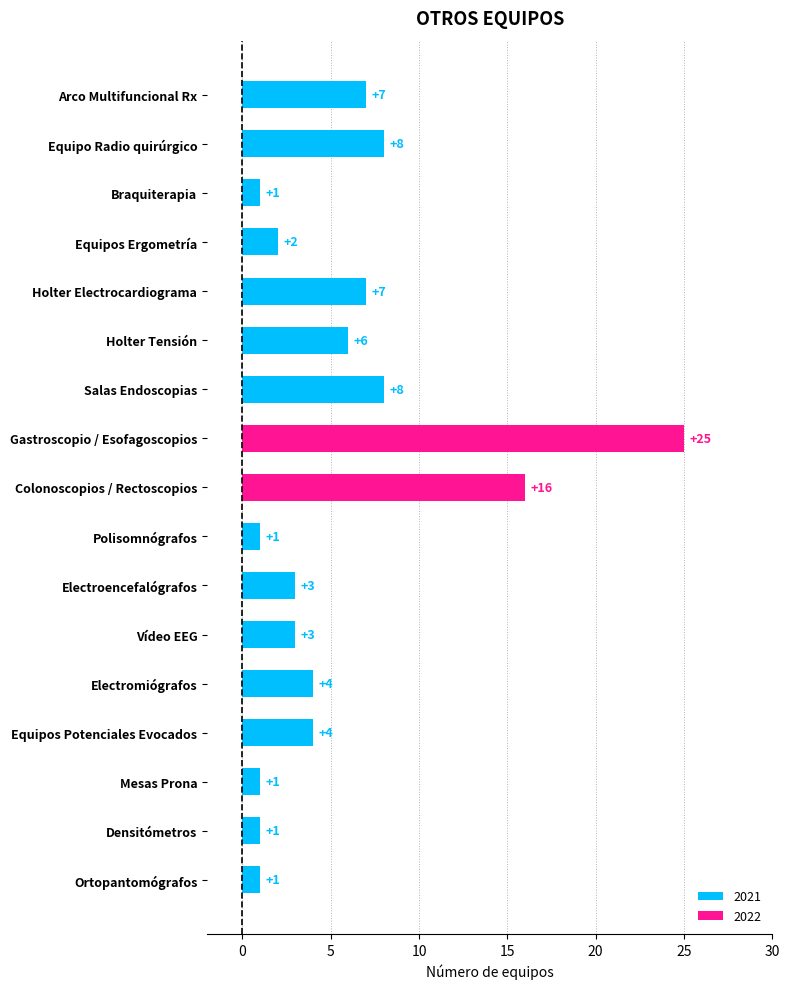

What is the change in value from Gastroscopio / Esofagoscopios to Polisomnógrafos?

-24